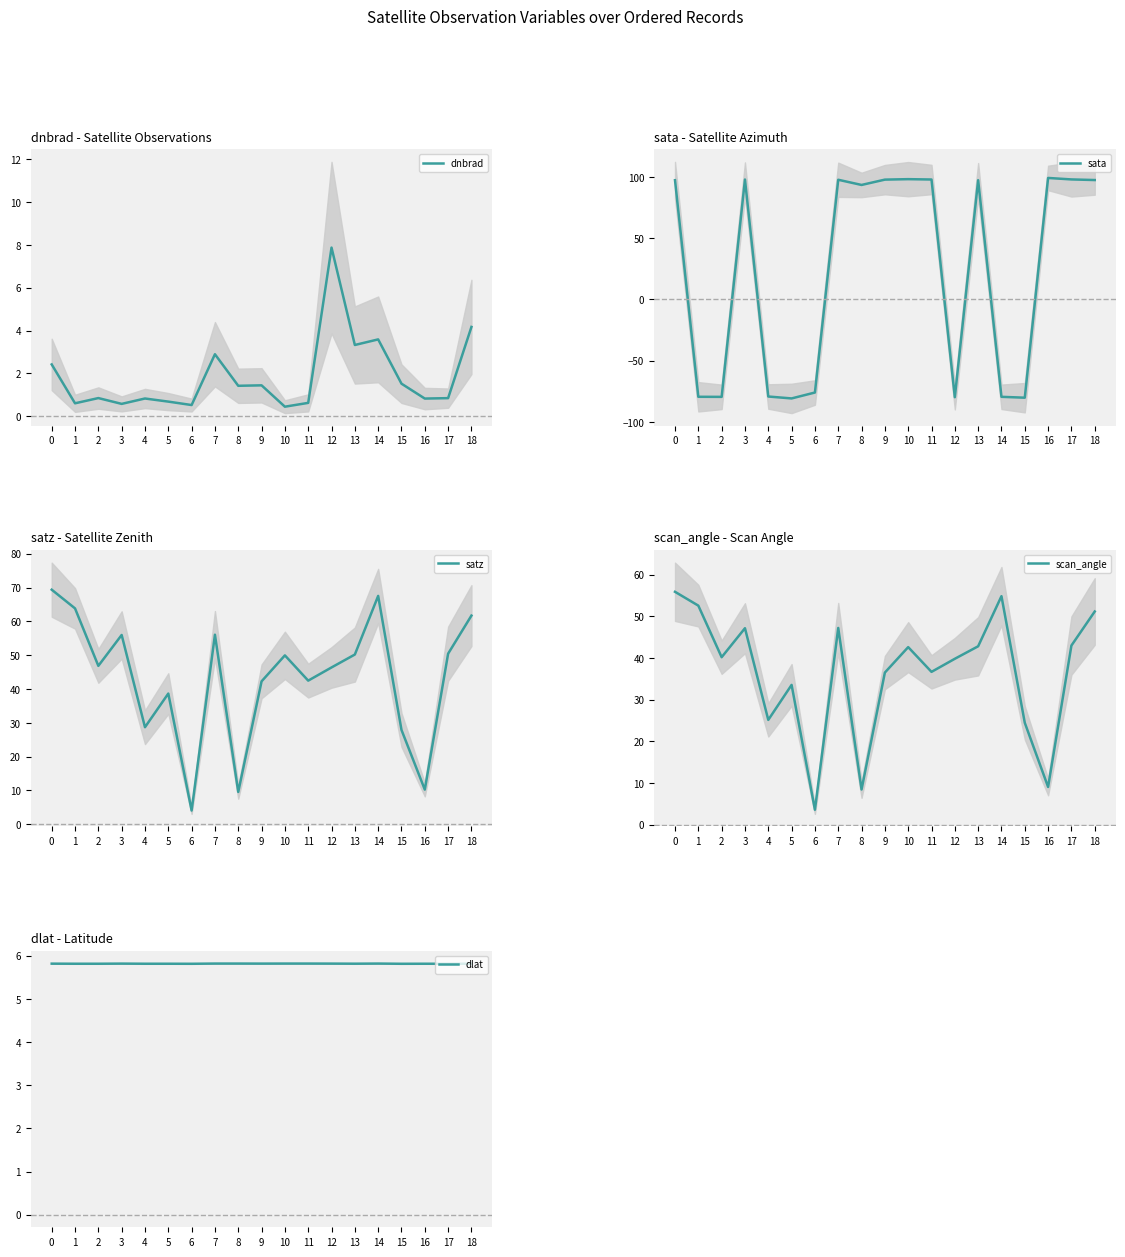

List the series in order of their peak value, highest first.

sata, satz, scan_angle, dnbrad, dlat